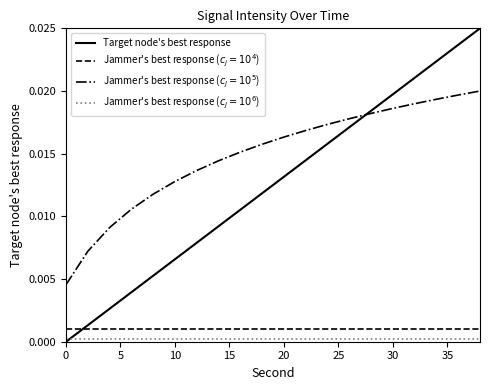

Which series has the widest spread of values?

Target node's best response